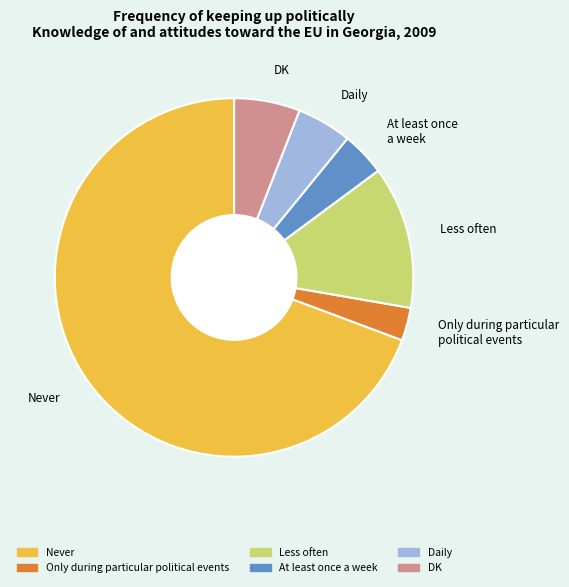

Which has a higher value, DK or Never?

Never